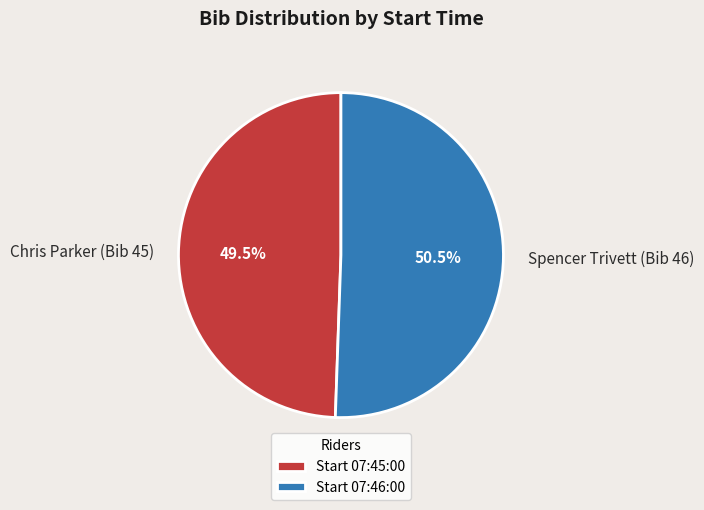

Which has a higher value, Chris Parker (Bib 45) or Spencer Trivett (Bib 46)?

Spencer Trivett (Bib 46)